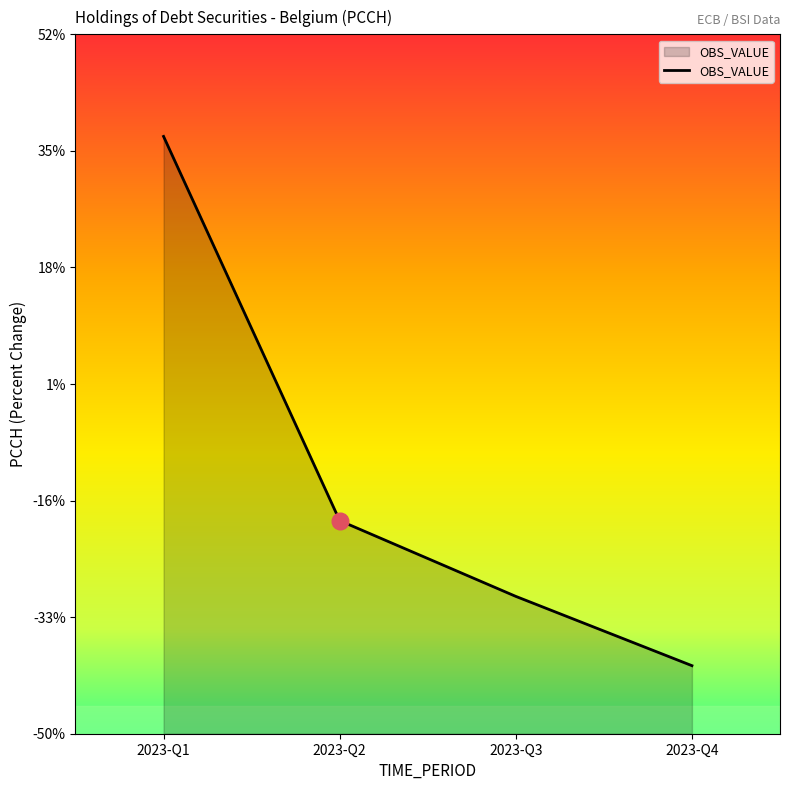

What is the maximum value shown in the chart?

37.4